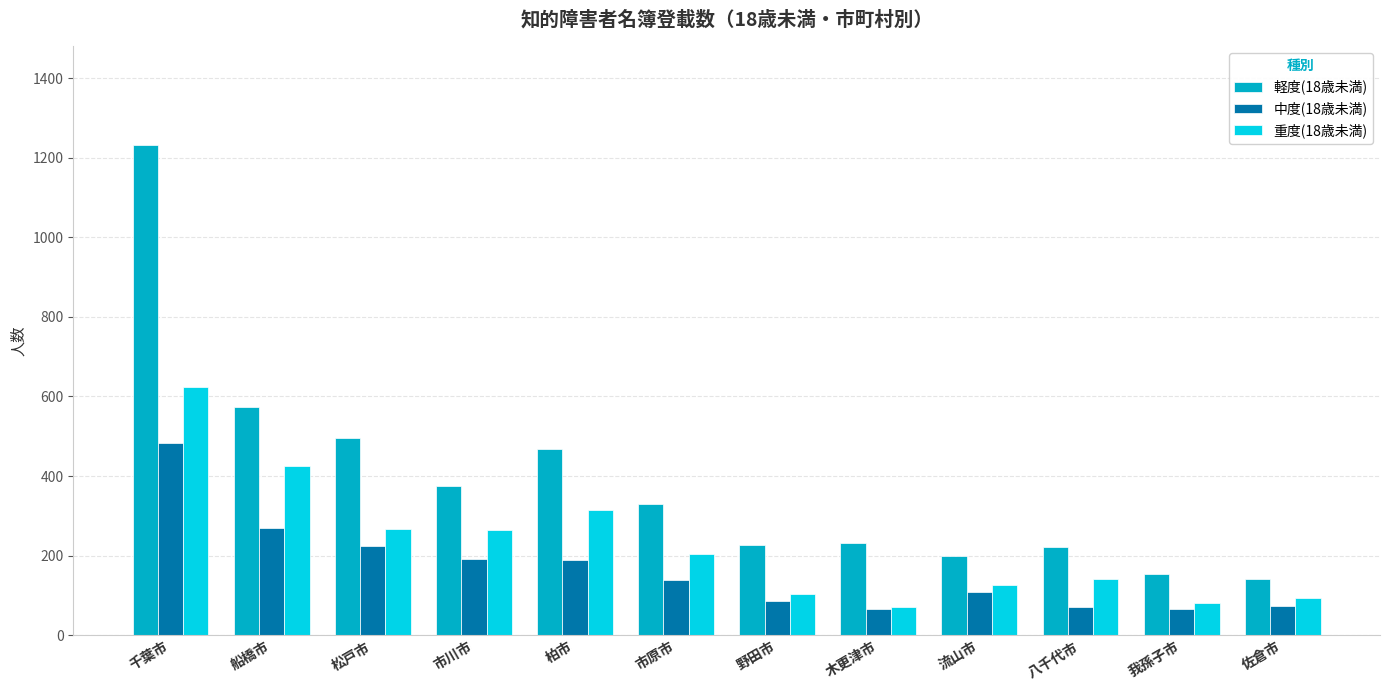

List the series in order of their overall mean, lowest first.

中度(18歳未満), 重度(18歳未満), 軽度(18歳未満)